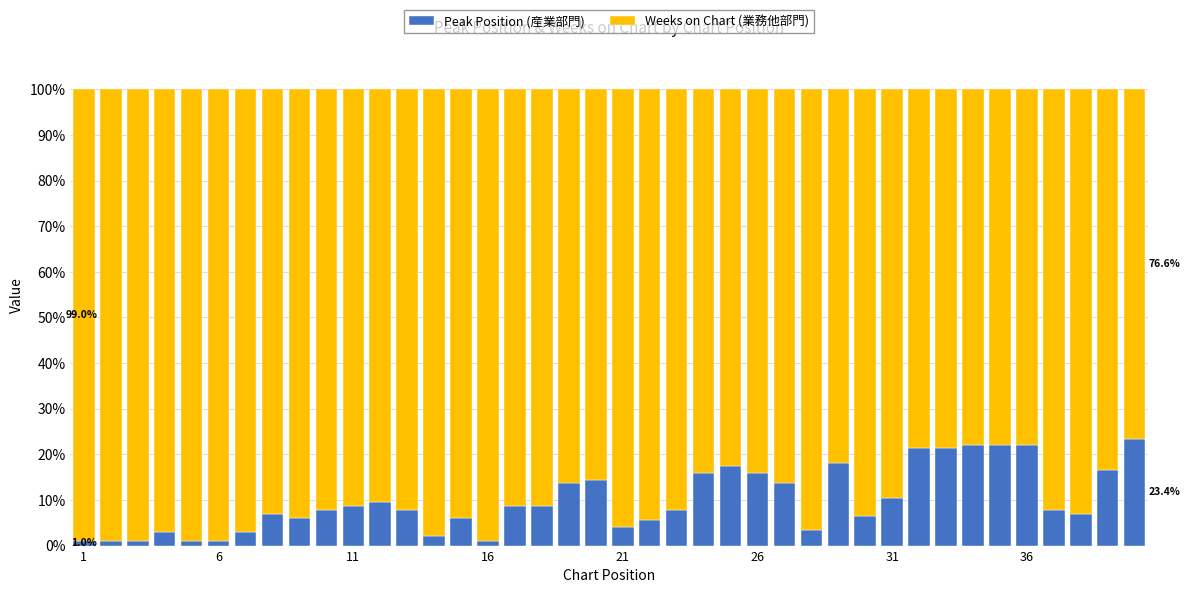

What is the maximum value for Peak Position (産業部門)?

23.4